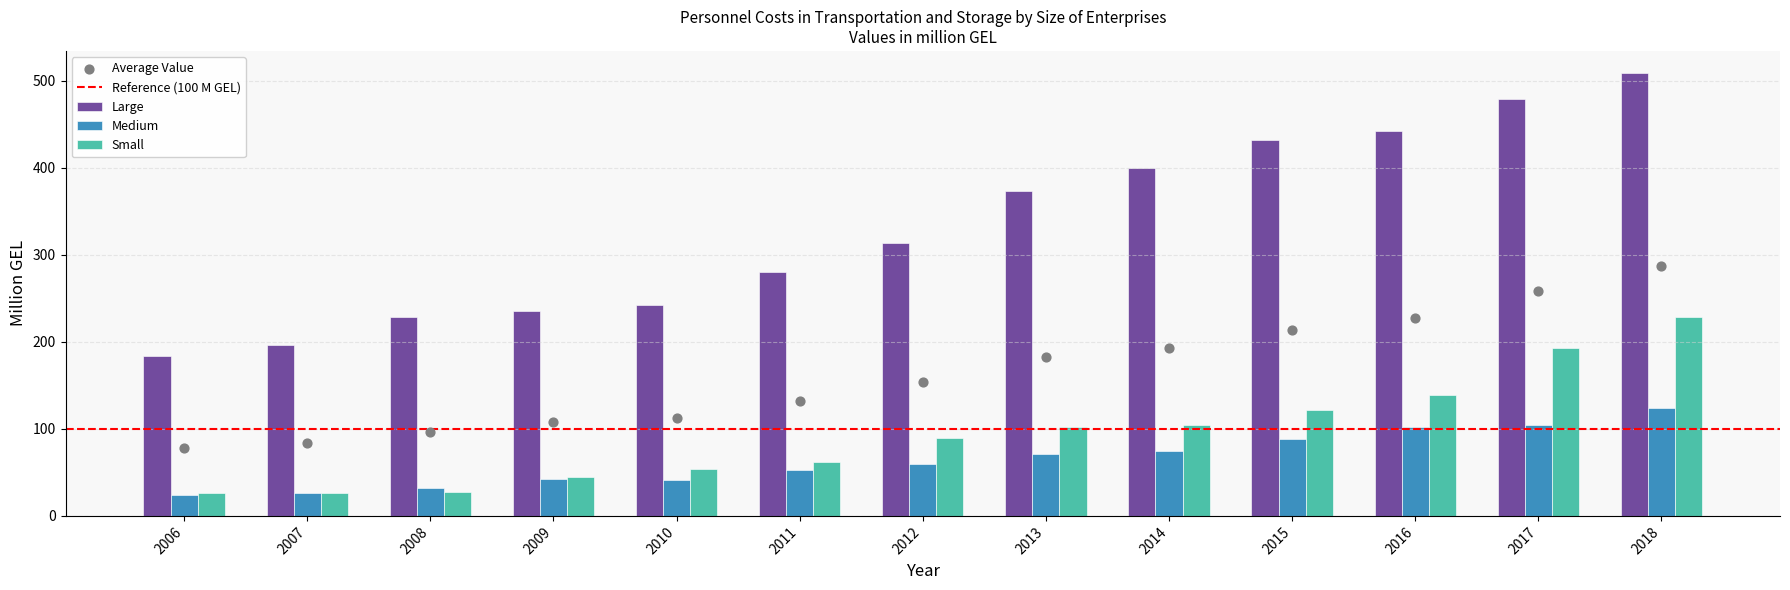

Is the value of Small at 2007 greater than the value of Medium at 2015?

No